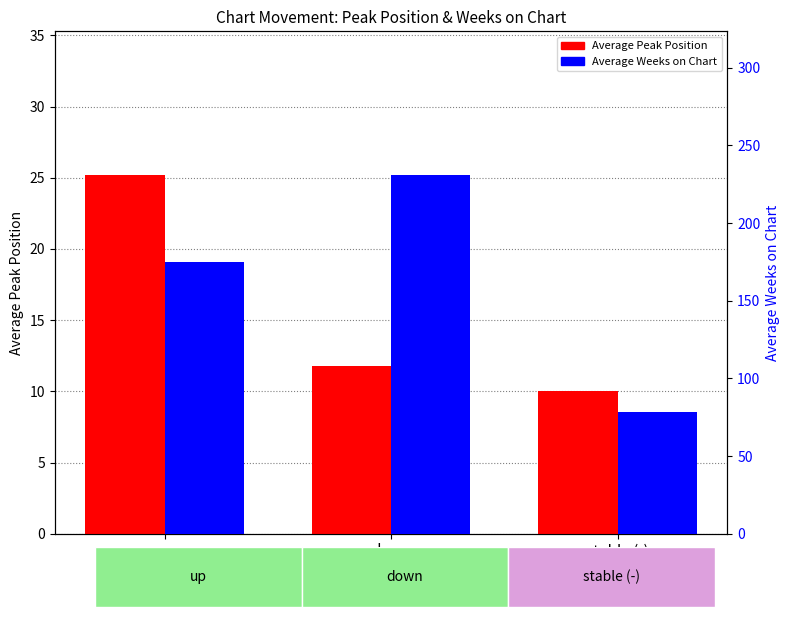

What is the label of the 3rd bar from the left?

stable (-)